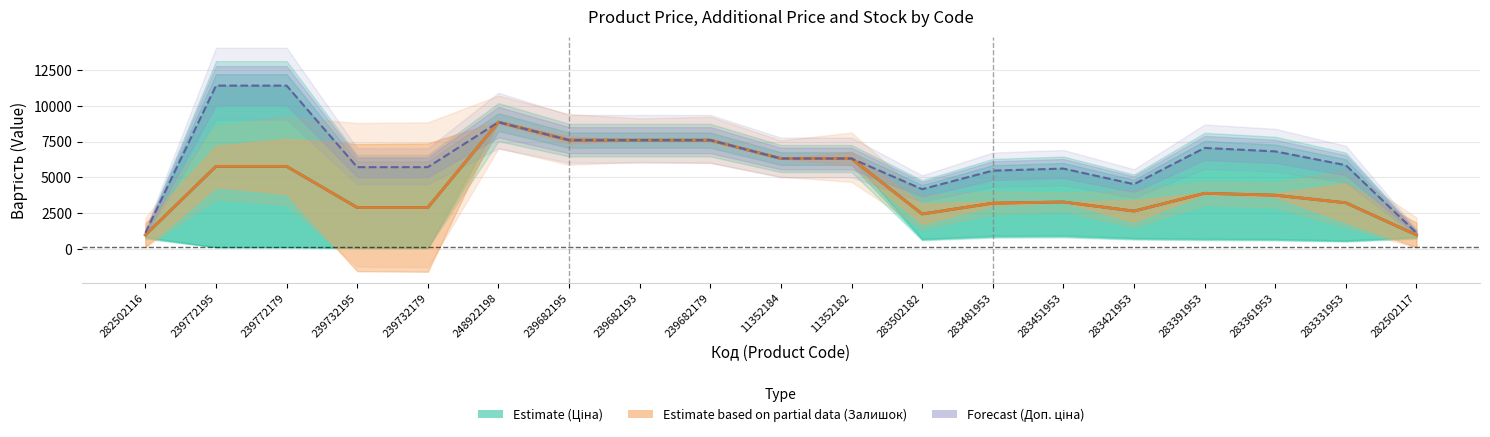

What is the label of the 6th point from the right?

283451953